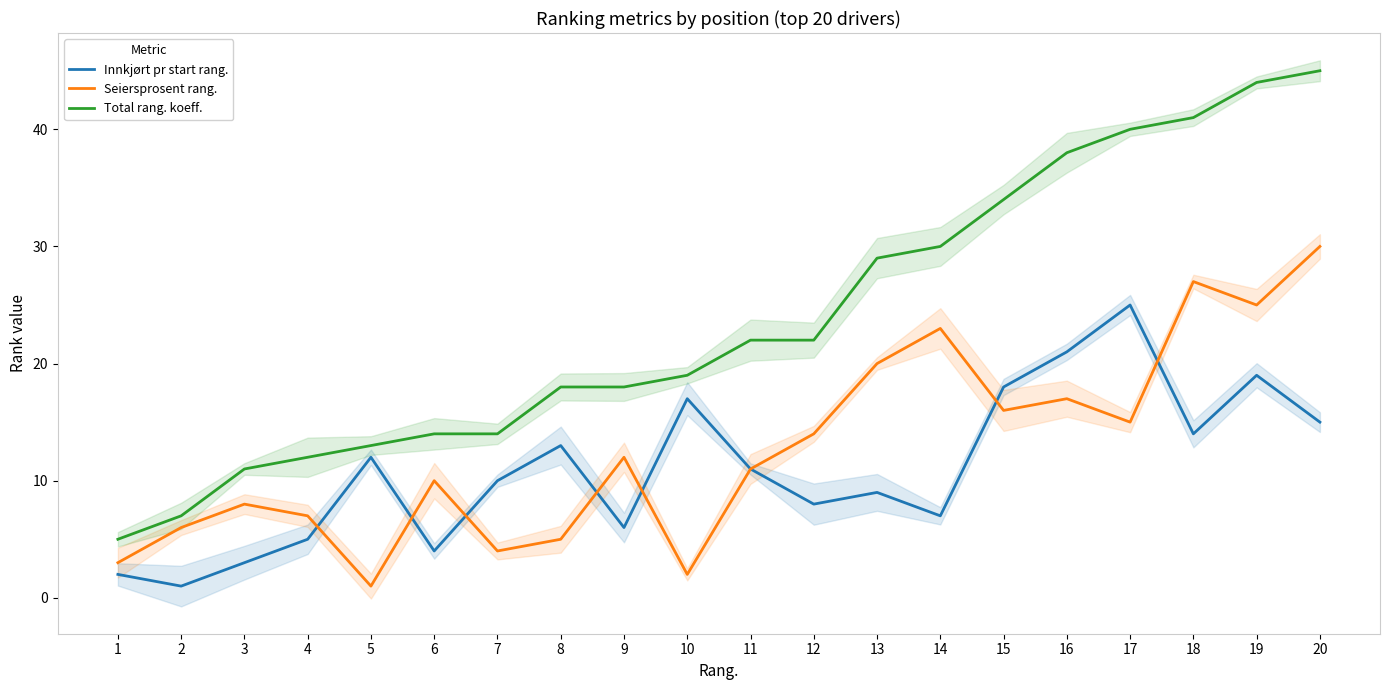

How many distinct data groups are displayed?

3